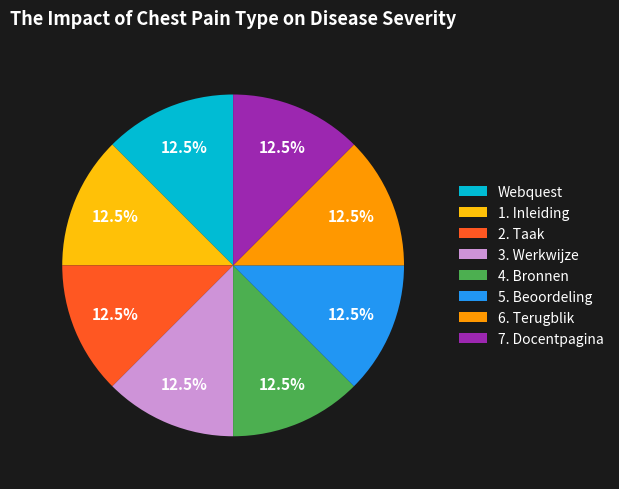

Is there a majority slice in this chart?

No